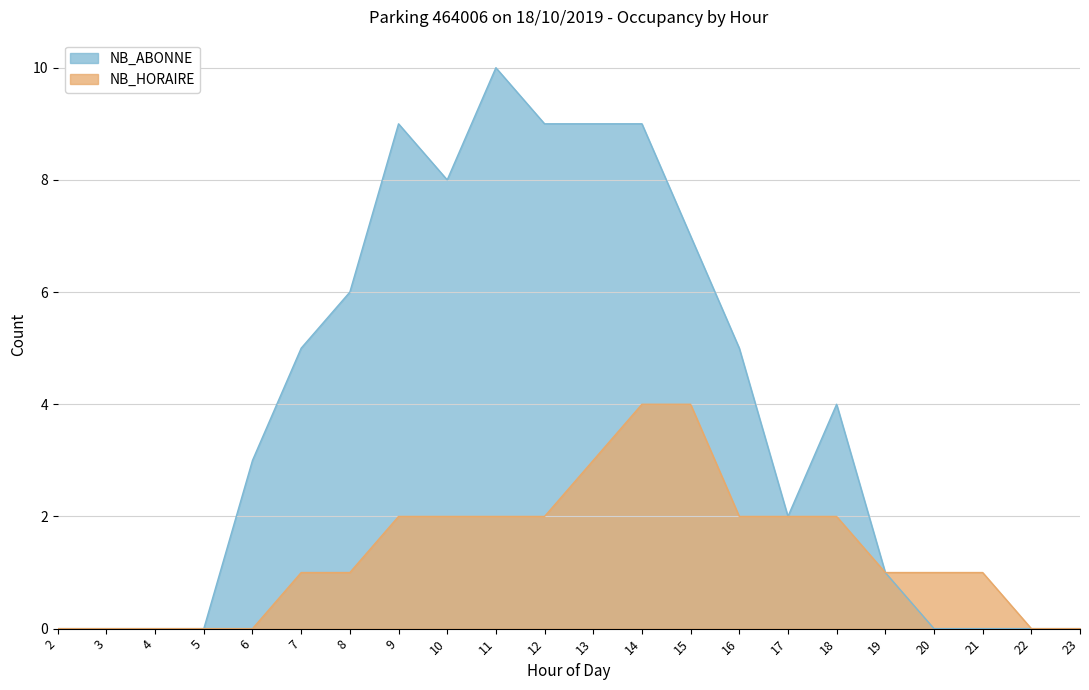

How many NB_ABONNE values are between 0 and 8?

17